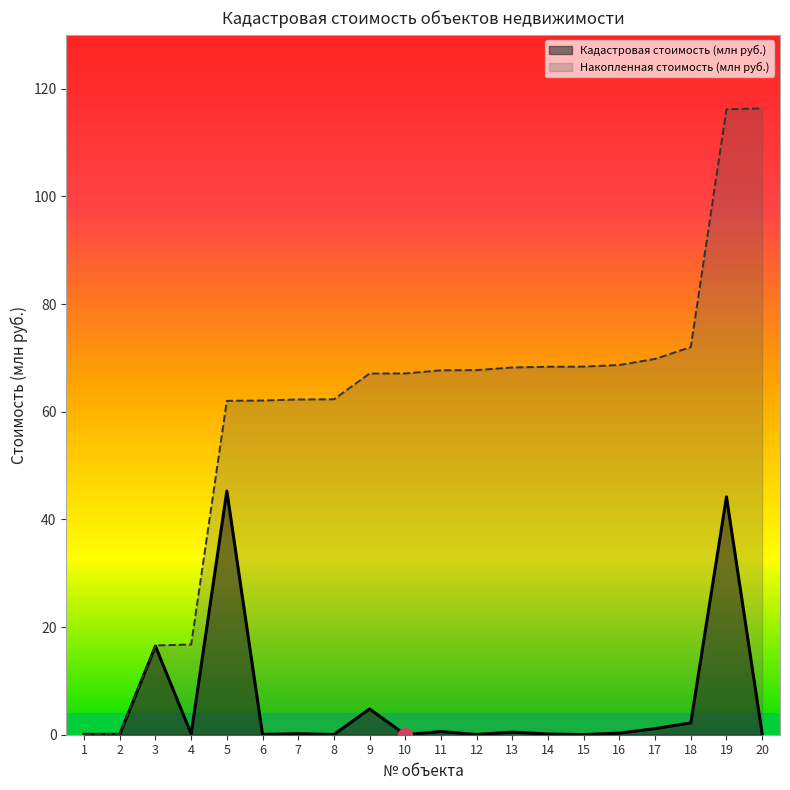

Rank the categories by Кадастровая стоимость (млн руб.) value from highest to lowest.

5, 19, 3, 9, 18, 17, 11, 13, 16, 7, 4, 20, 14, 2, 1, 6, 12, 8, 15, 10